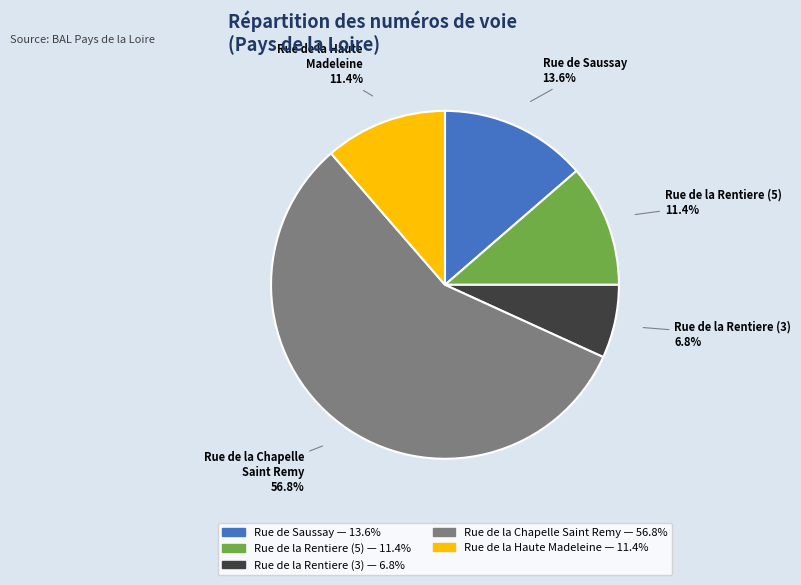

True or false: Rue de la Rentiere (3) accounts for 13% of the total.

False